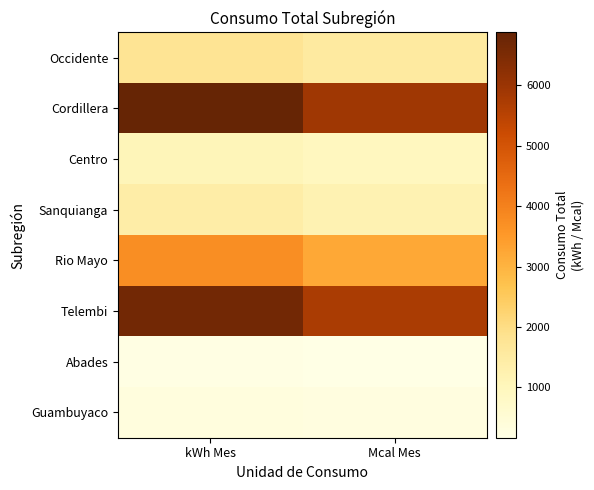

Count the number of data series in this chart.

8